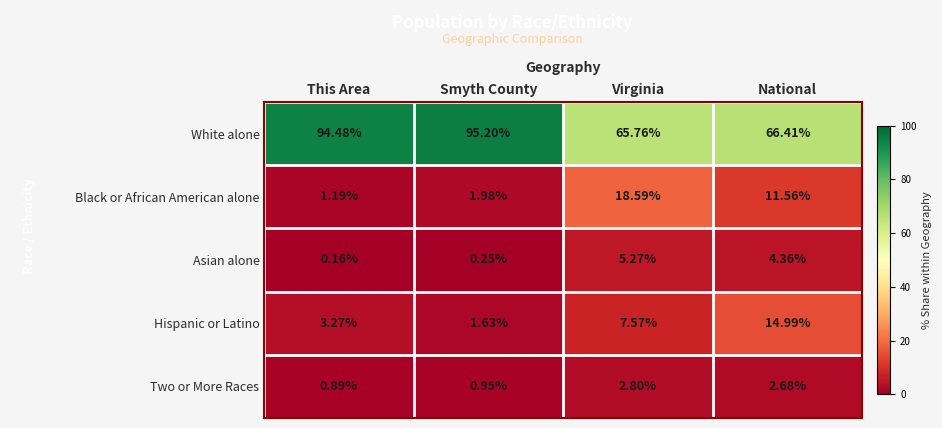

At which category does the chart reach its peak across all series?

Smyth County